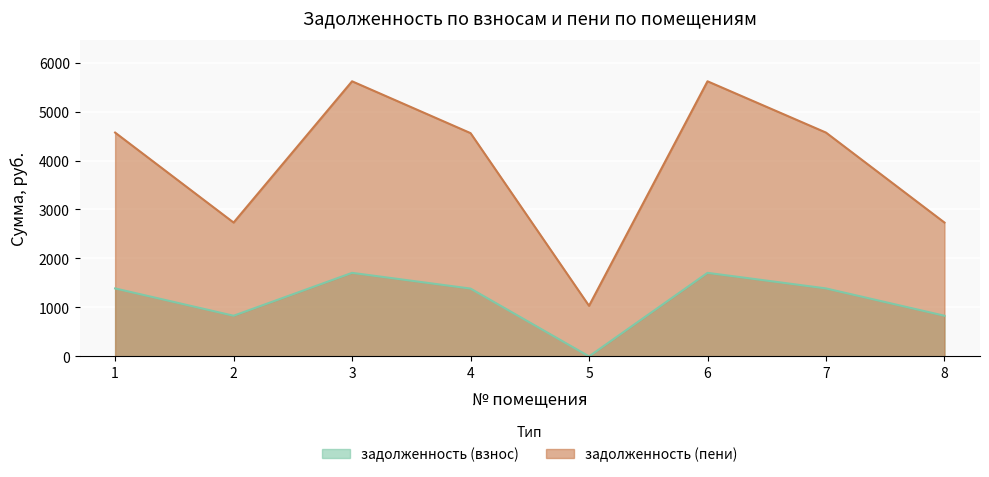

The value of задолженность (пени) at 5 is 1805.5. True or false?

False